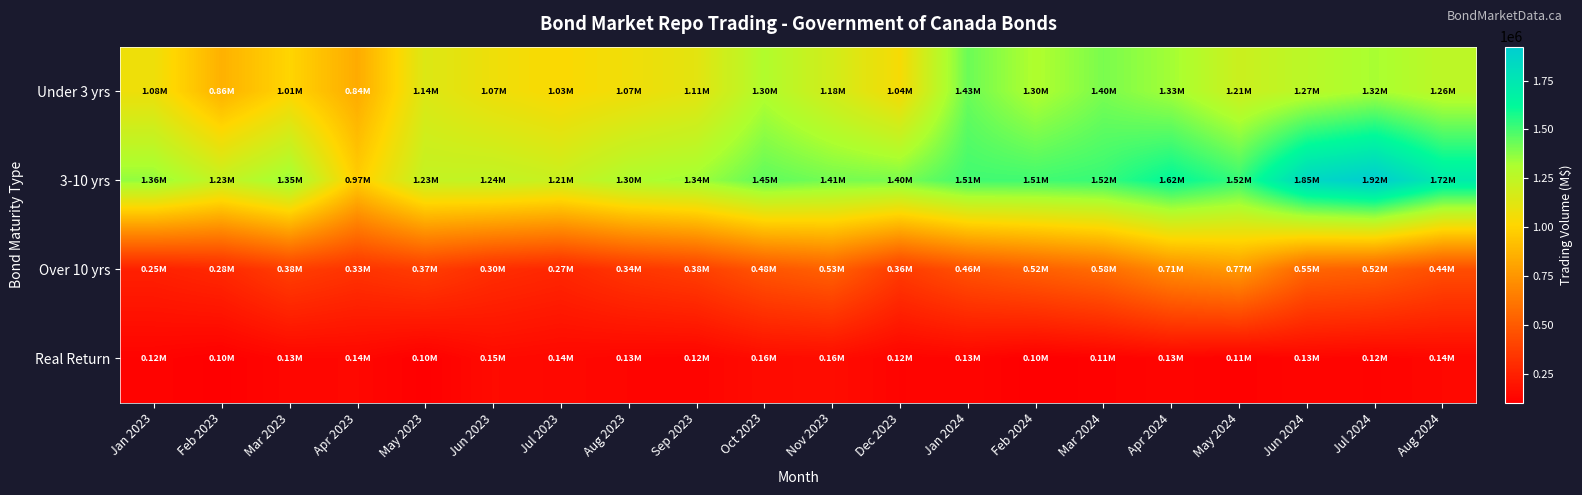

At which category is the sum across all series the highest?

Jul 2024